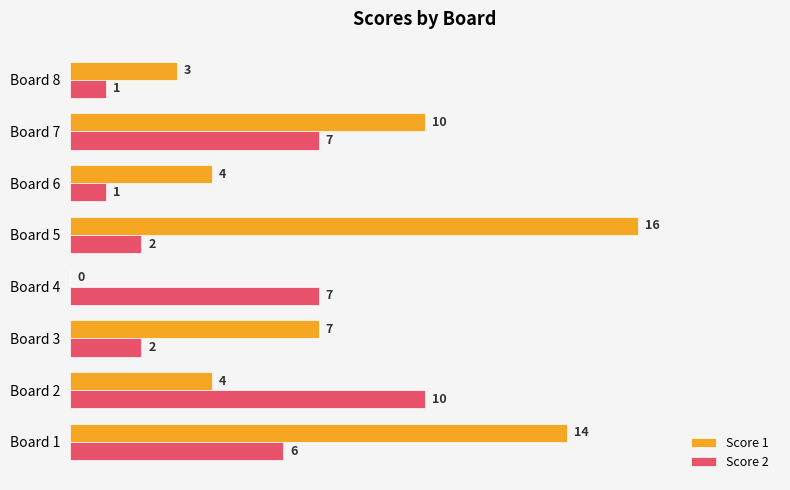

Between Board 4 and Board 5, which series saw the biggest shift?

Score 1